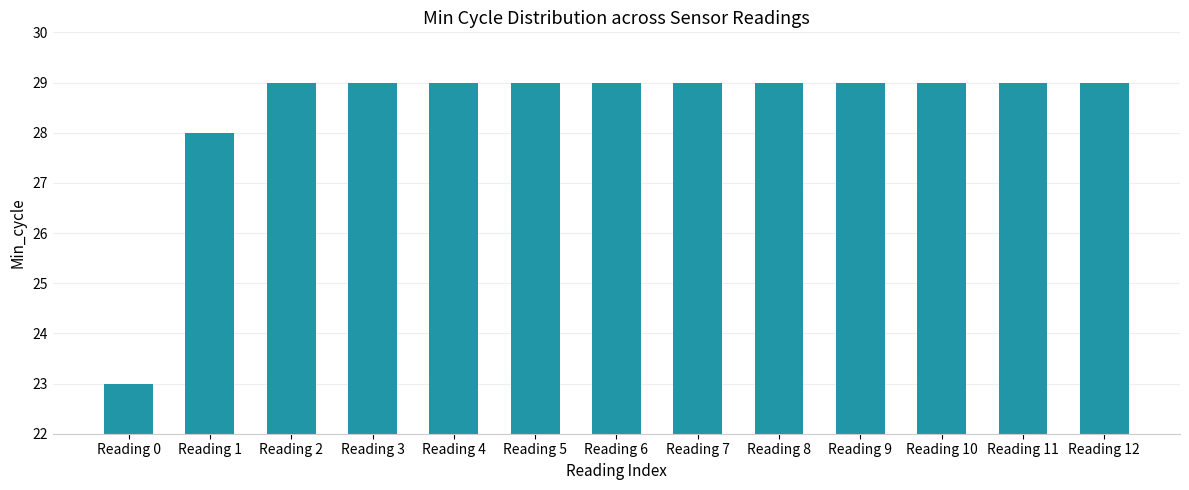

What is the smallest value displayed?

23